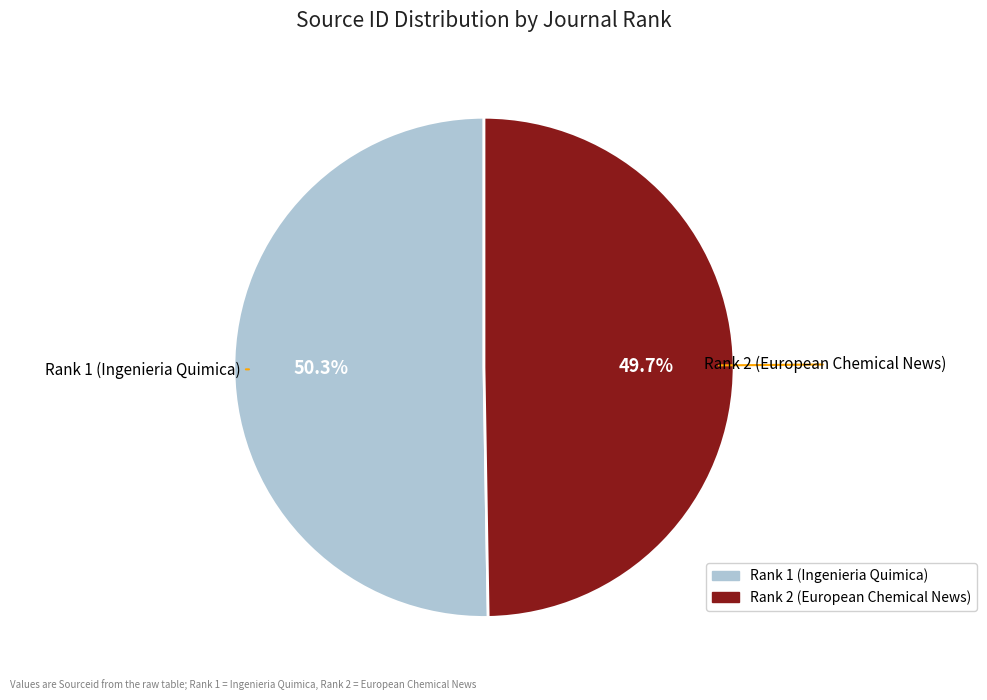

Rank the categories by value from highest to lowest.

Rank 1 (Ingenieria Quimica), Rank 2 (European Chemical News)